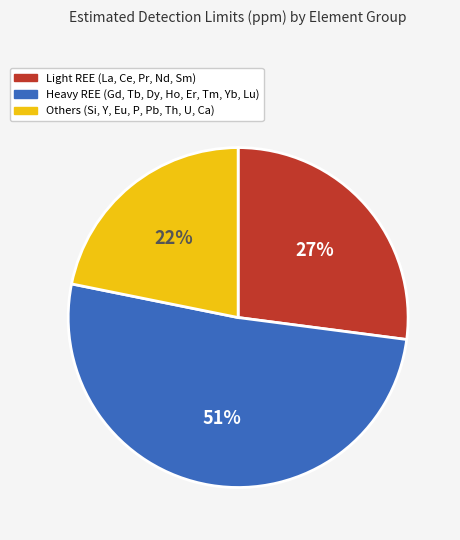

To the nearest percent, what is the difference between the largest and smallest slice percentages?

29%